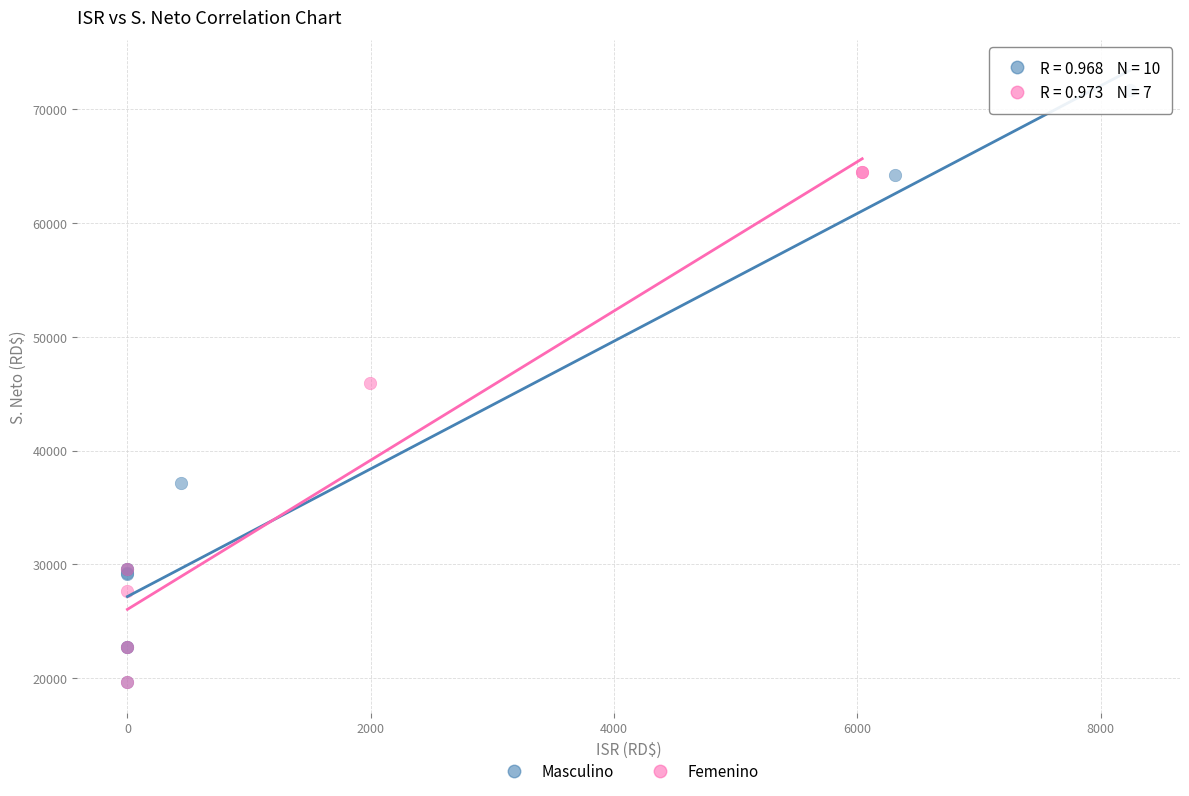

Which series has the largest Y range (max minus min)?

Masculino